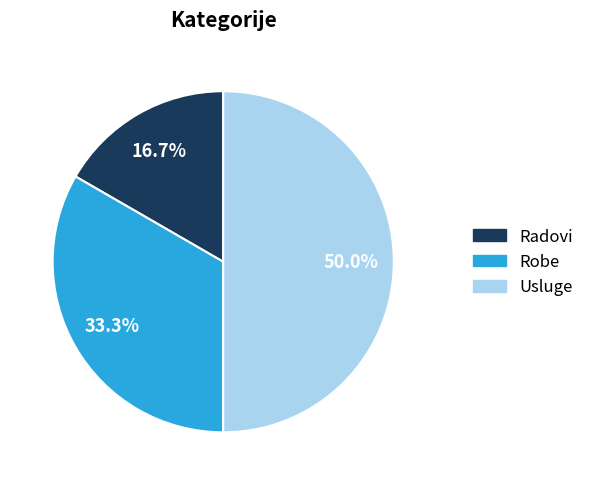

To the nearest percent, what percentage of the pie is Robe?

33%